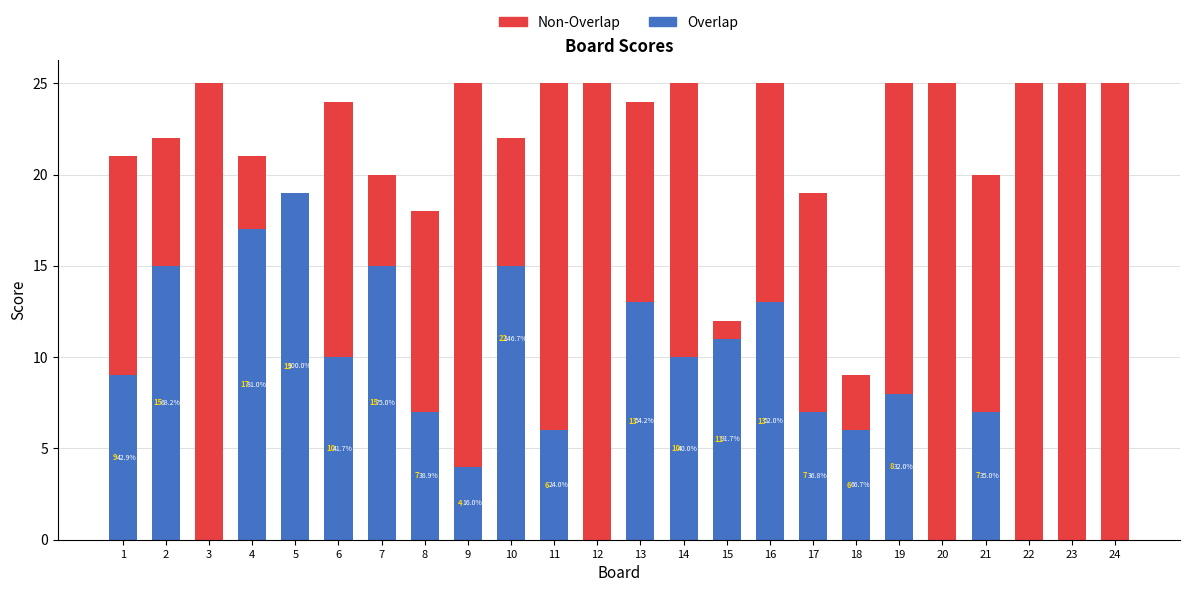

Are the bars horizontal?

No